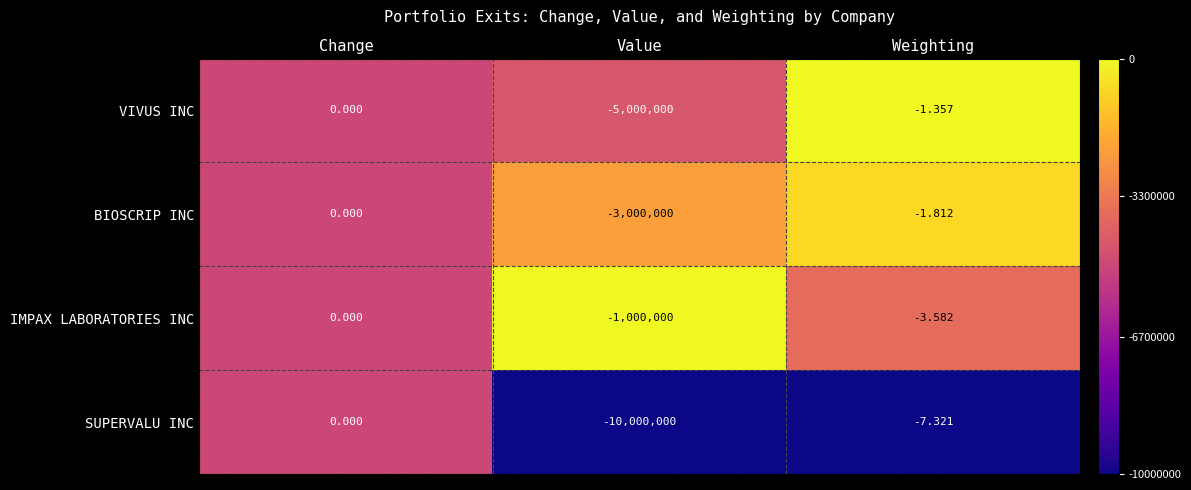

At which category is the sum across all series the highest?

Change